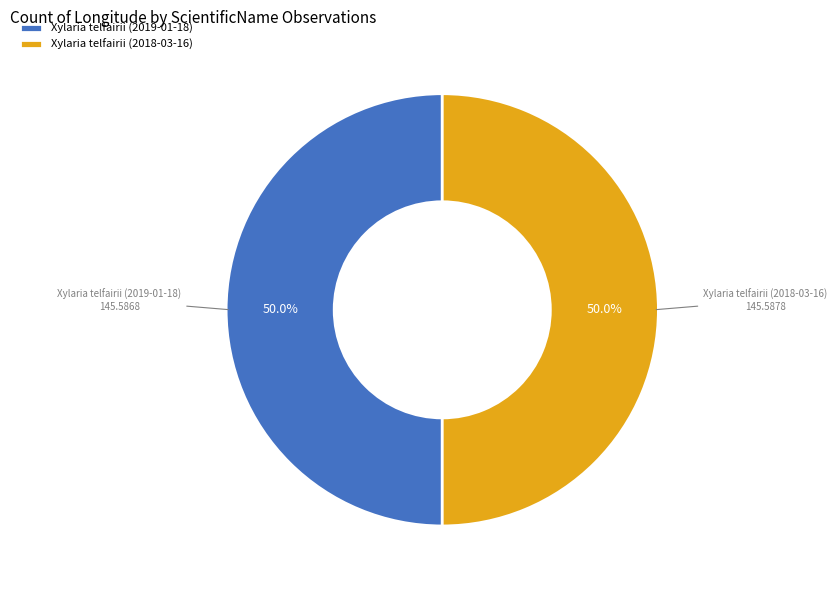

Combined, do Xylaria telfairii (2019-01-18) and Xylaria telfairii (2018-03-16) account for over 50%?

Yes